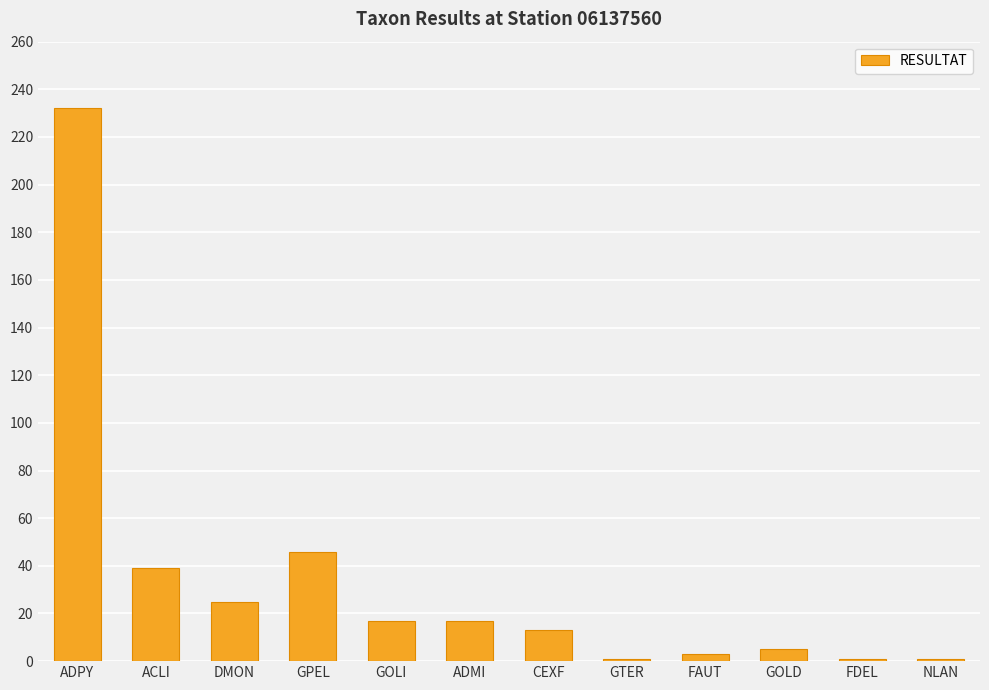

True or false: the data shows 1 at FDEL.

True